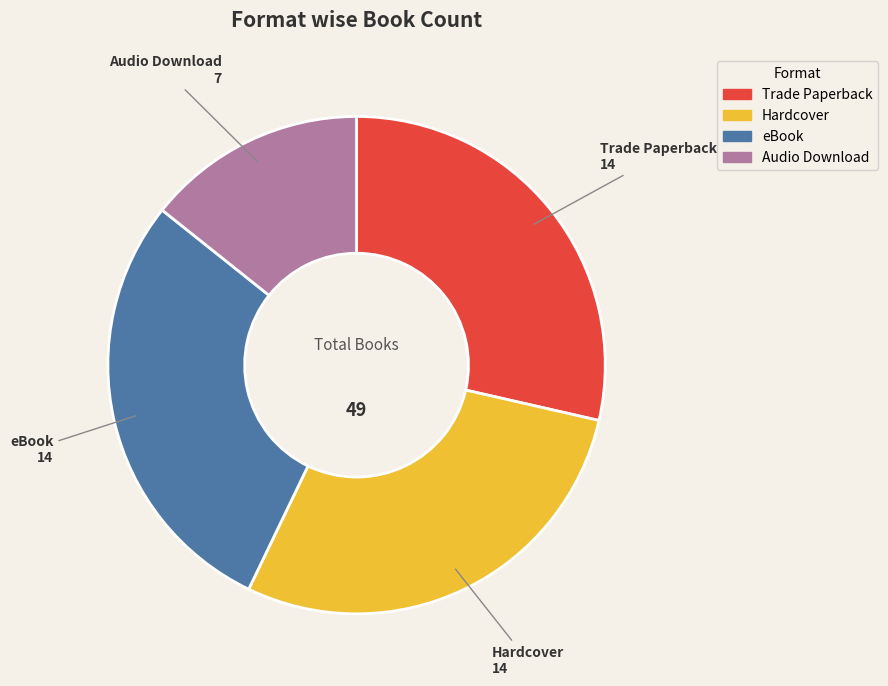

How many slices are in this pie chart?

4